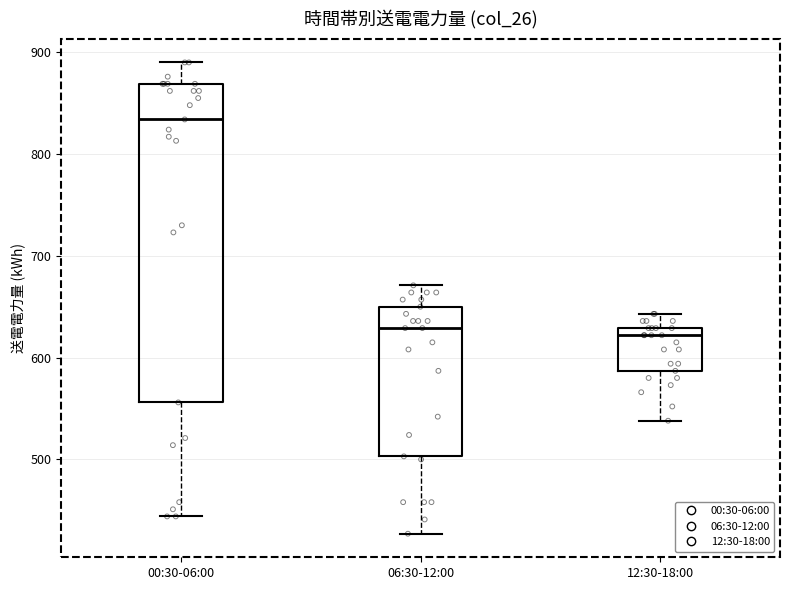

Which box is the tallest, from its lower edge to its upper edge?

00:30-06:00